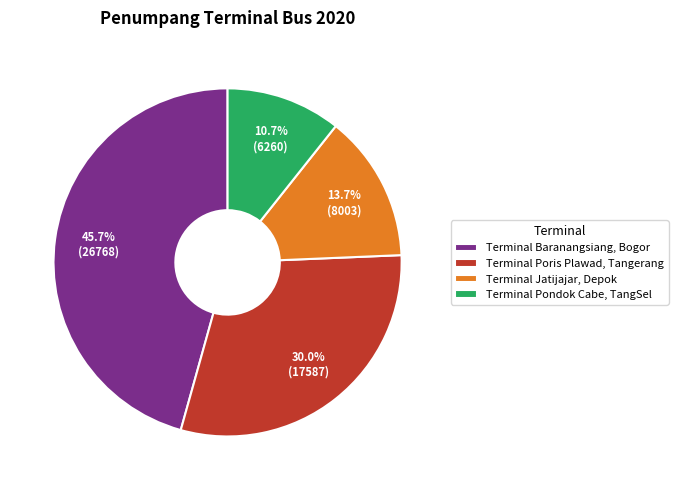

What percentage is the Terminal Jatijajar, Depok slice, to the nearest percent?

14%